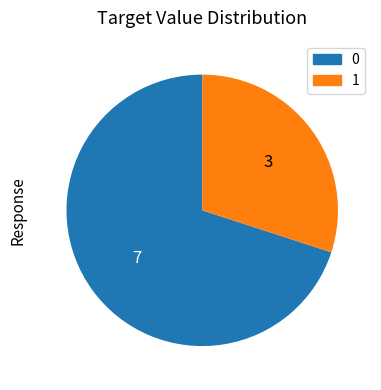

Is there a majority slice in this chart?

Yes